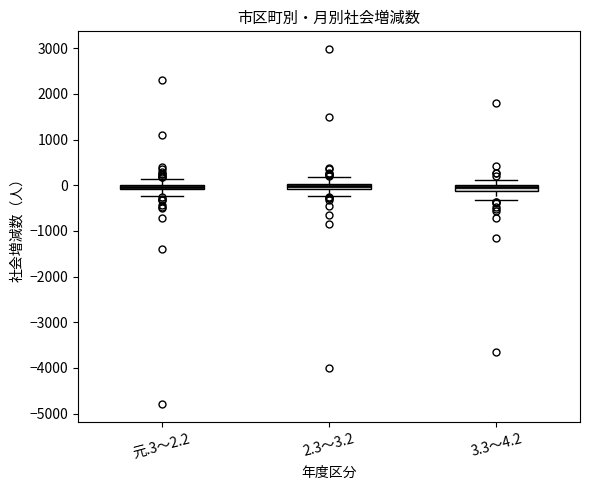

Where is the upper edge of the box for 元.3～2.2 on the y-axis? The values are not printed on the chart, so give them approximately, as read against the axis.

0